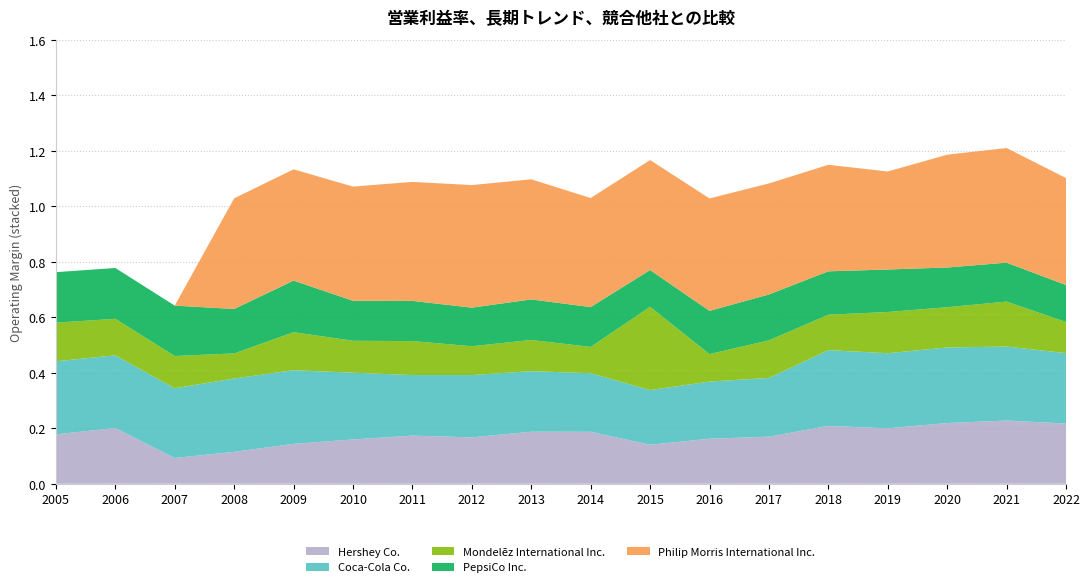

Reading left to right, transcribe all the data shown in this chart.

Hershey Co.: 0.2	0.2	0.1	0.1	0.1	0.2	0.2	0.2	0.2	0.2	0.1	0.2	0.2	0.2	0.2	0.2	0.2	0.2
Coca-Cola Co.: 0.3	0.3	0.3	0.3	0.3	0.2	0.2	0.2	0.2	0.2	0.2	0.2	0.2	0.3	0.3	0.3	0.3	0.3
Mondelēz International Inc.: 0.1	0.1	0.1	0.1	0.1	0.1	0.1	0.1	0.1	0.1	0.3	0.1	0.1	0.1	0.1	0.1	0.2	0.1
PepsiCo Inc.: 0.2	0.2	0.2	0.2	0.2	0.1	0.1	0.1	0.1	0.1	0.1	0.2	0.2	0.2	0.2	0.1	0.1	0.1
Philip Morris International Inc.: 0.0	0.0	0.0	0.4	0.4	0.4	0.4	0.4	0.4	0.4	0.4	0.4	0.4	0.4	0.4	0.4	0.4	0.4